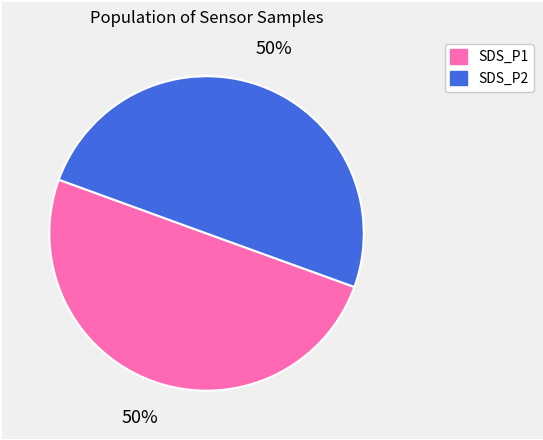

Combined, do SDS_P1 and SDS_P2 account for over 50%?

Yes